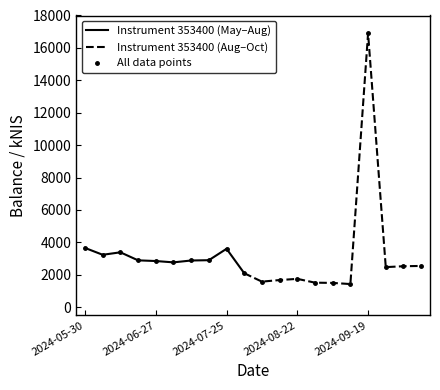

What value does the data have at 2024-08-15?

1672.0